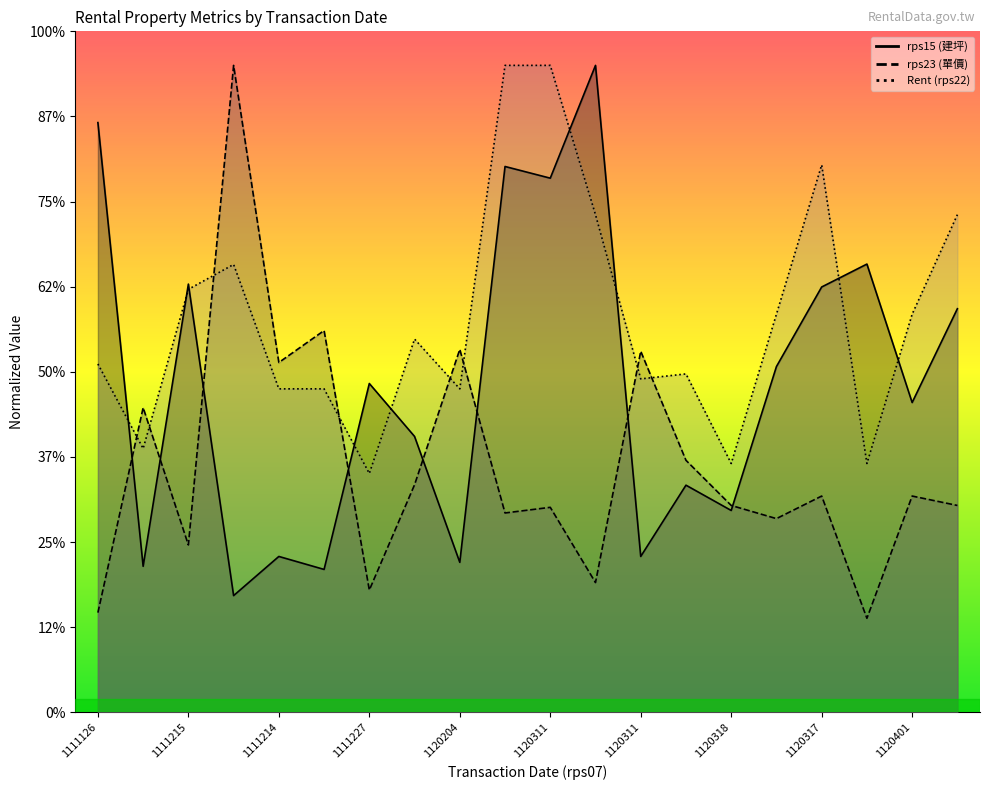

Reading left to right, list all the values displayed in this chart.

rps15 (建坪): 346.4	85.8	251.5	68.6	91.6	83.9	193.1	162.0	88.1	320.6	313.8	380.0	91.6	133.4	118.6	203.1	249.8	263.3	182.0	237.1
rps23 (單價): 58.5	179.0	98.3	380.0	205.5	224.2	71.8	133.7	213.2	117.1	120.4	76.2	212.1	148.0	121.5	113.8	127.0	55.2	127.0	121.5